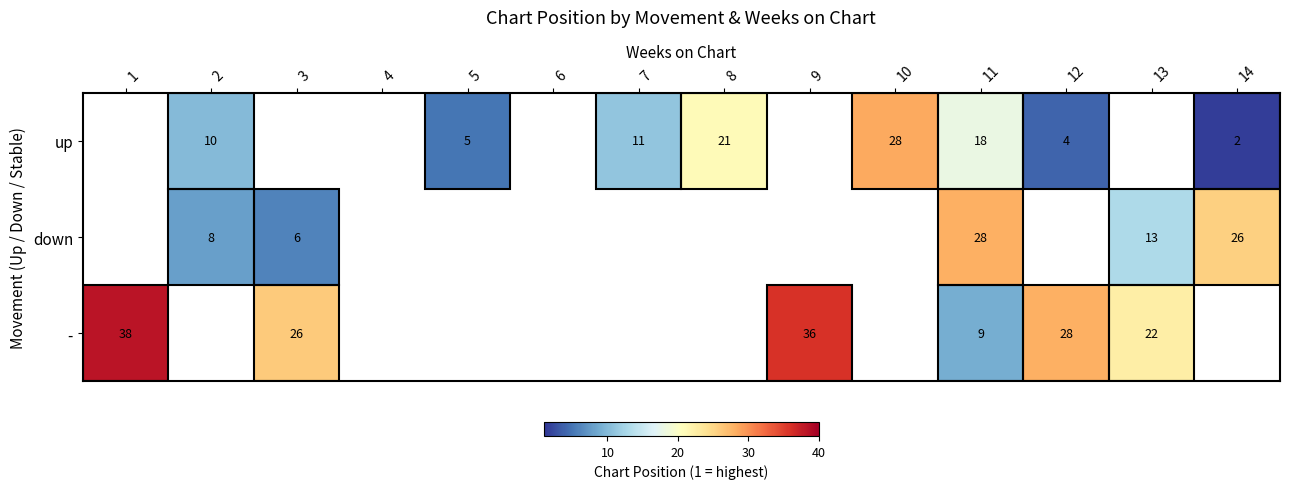

The up series shows 3 at 14. True or false?

False